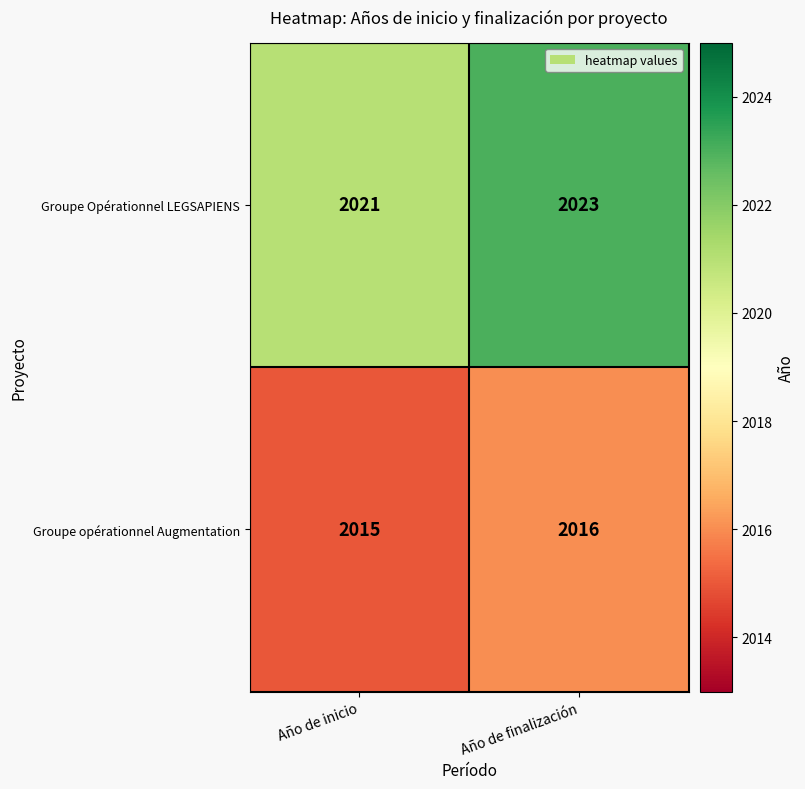

What is the total value across all series at Año de finalización?

4039